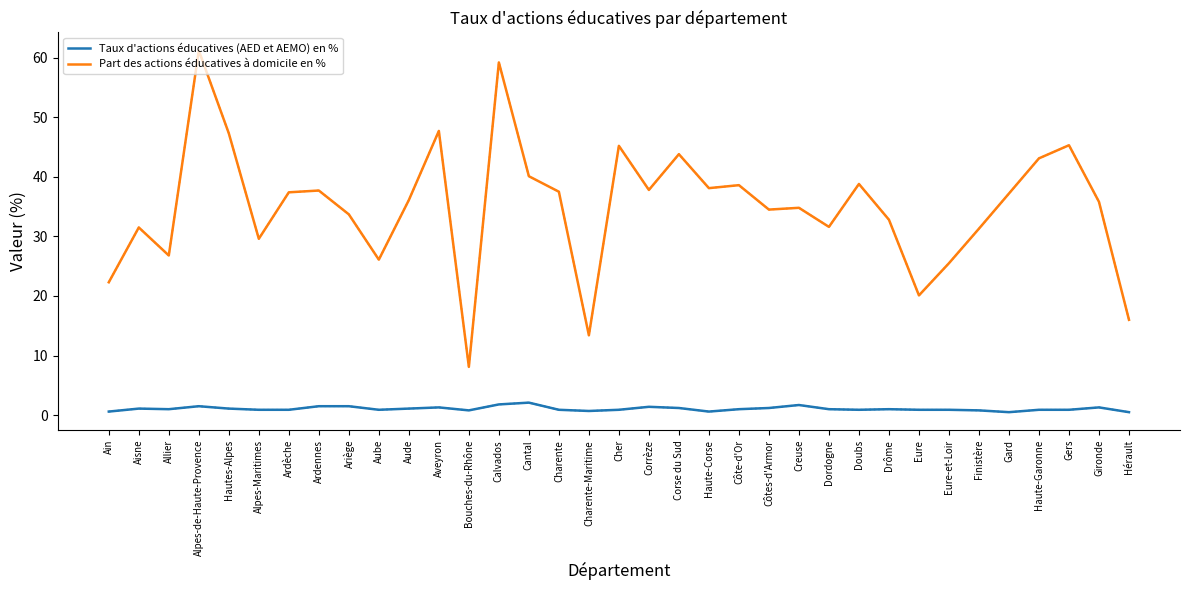

The Part des actions éducatives à domicile en % series shows 37.5 at Charente. True or false?

True